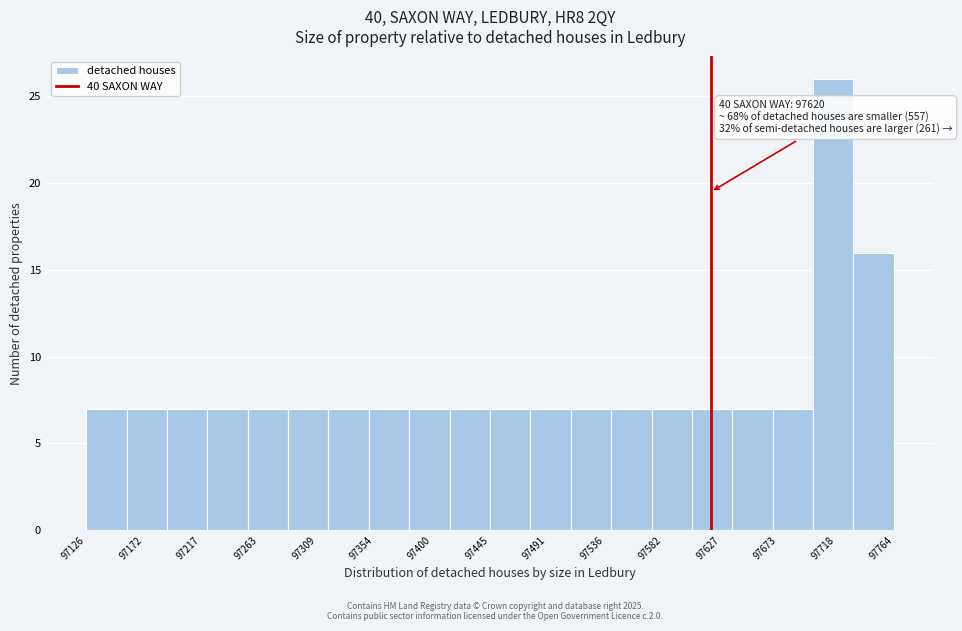

Over which range of the x-axis is the bar tallest?

97700 to 97735